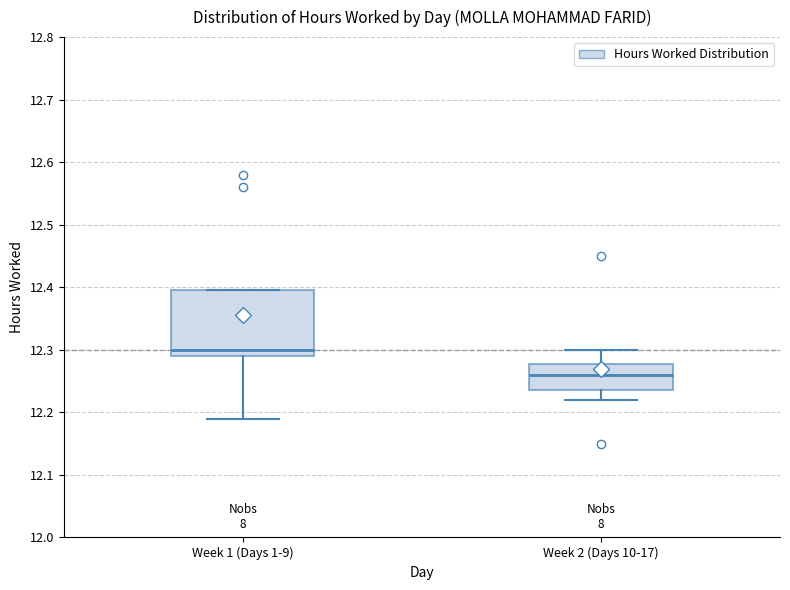

Where is the lower edge of the box for Week 2 (Days 10-17) on the y-axis? The values are not printed on the chart, so give them approximately, as read against the axis.

12.24